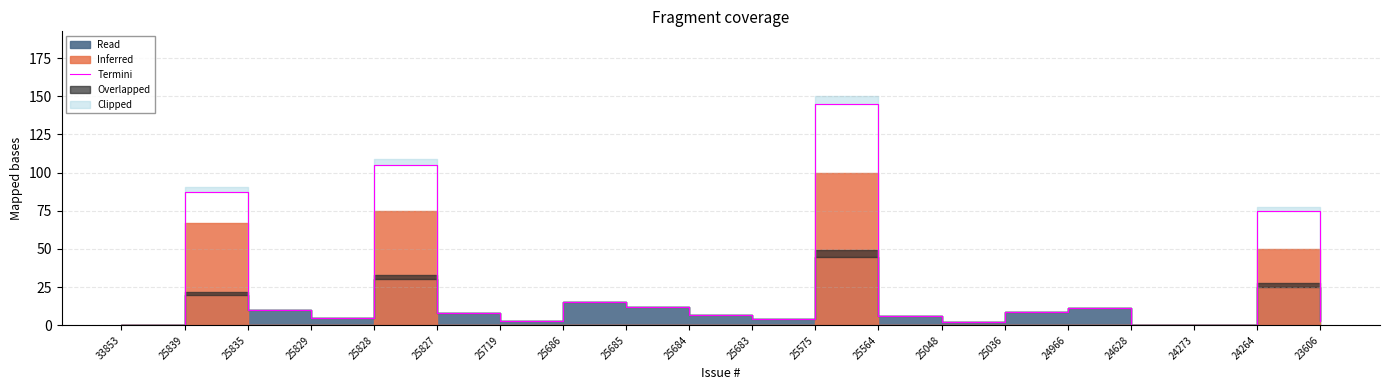

What is the difference between the second highest and second lowest values?

105